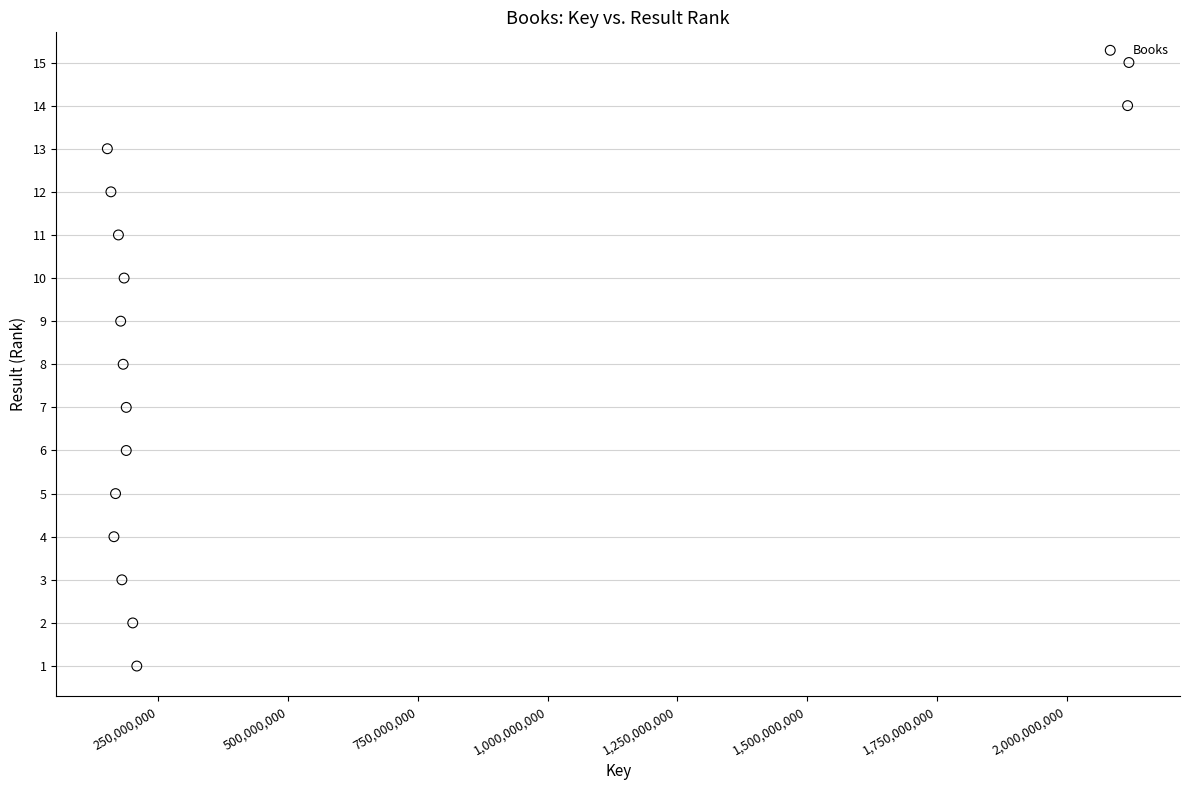

What is the range of Y values (max minus min)?

14